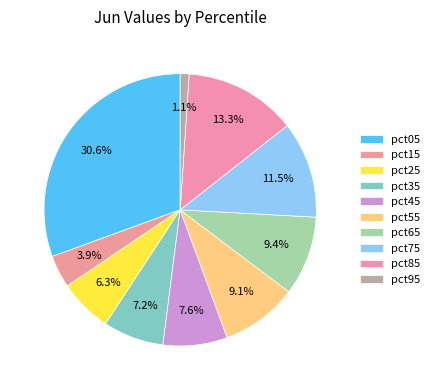

How many slices are in this pie chart?

10